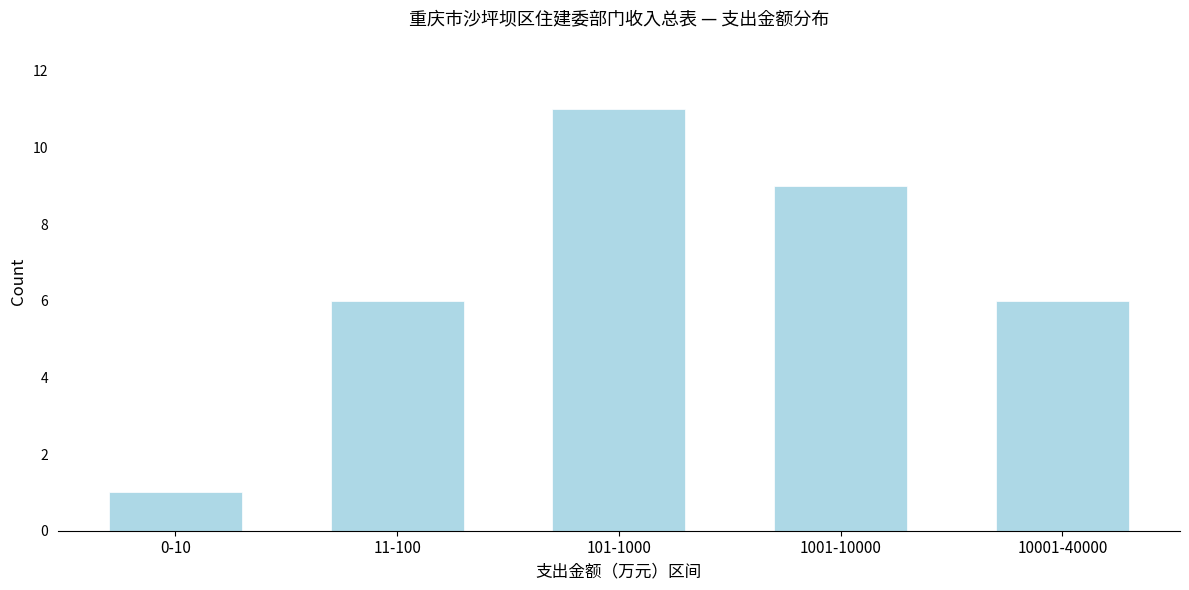

Reading left to right, what are all the values shown in this chart?

1	6	11	9	6